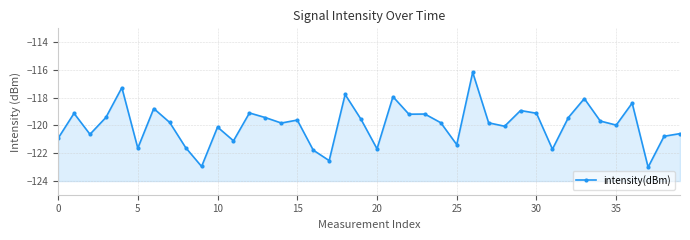

What is the sum of all values?

-4798.0